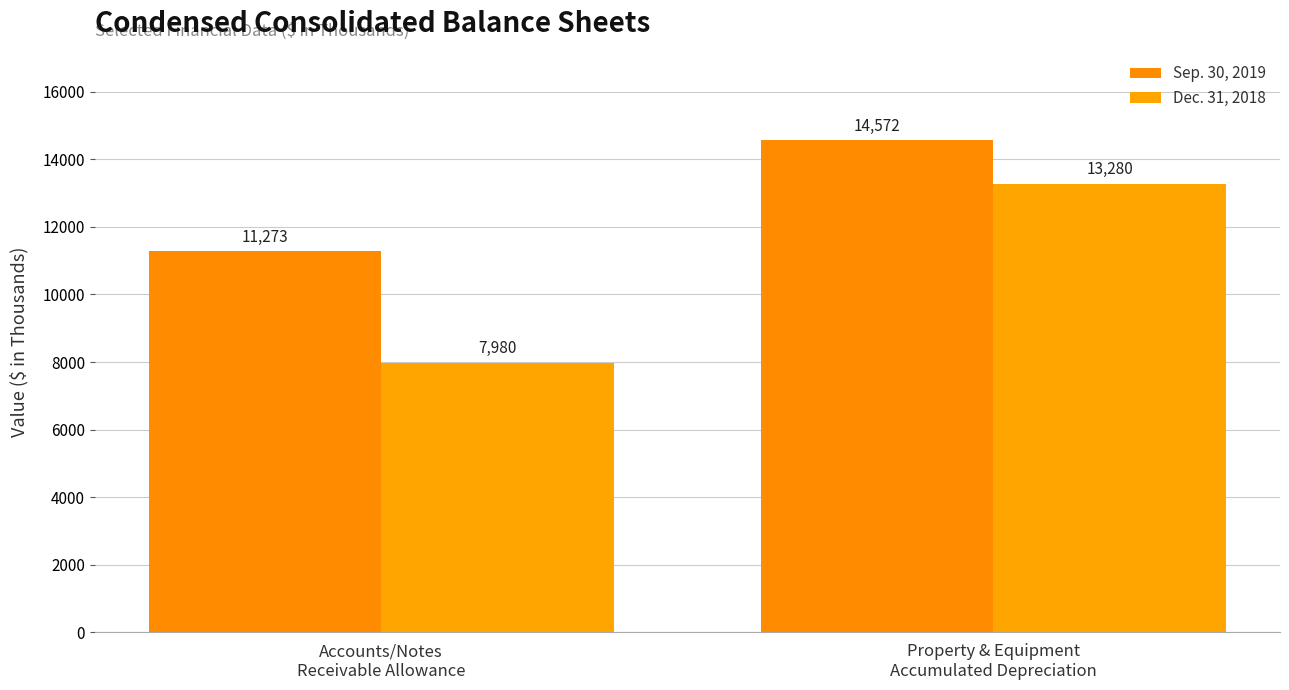

How many data points in Sep. 30, 2019 are less than 14572?

1